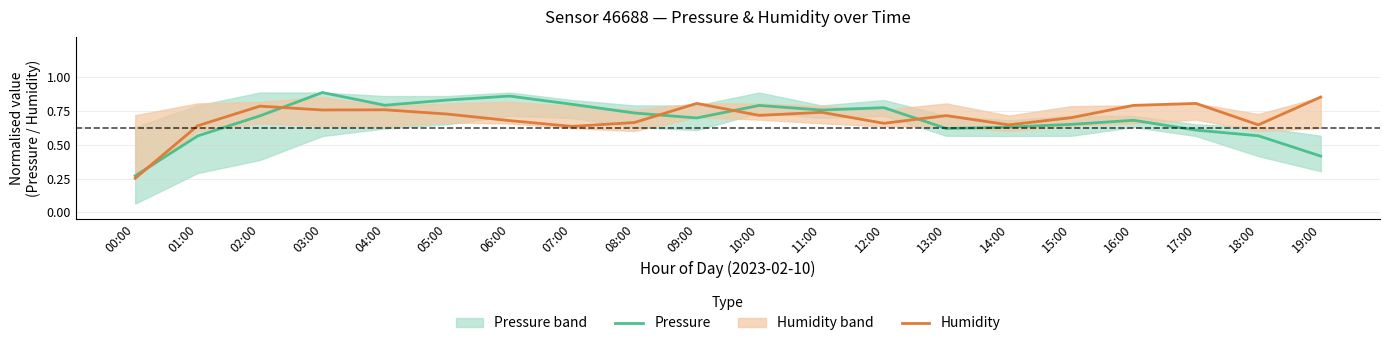

Where do Pressure and Humidity first cross each other?

00:00 and 01:00